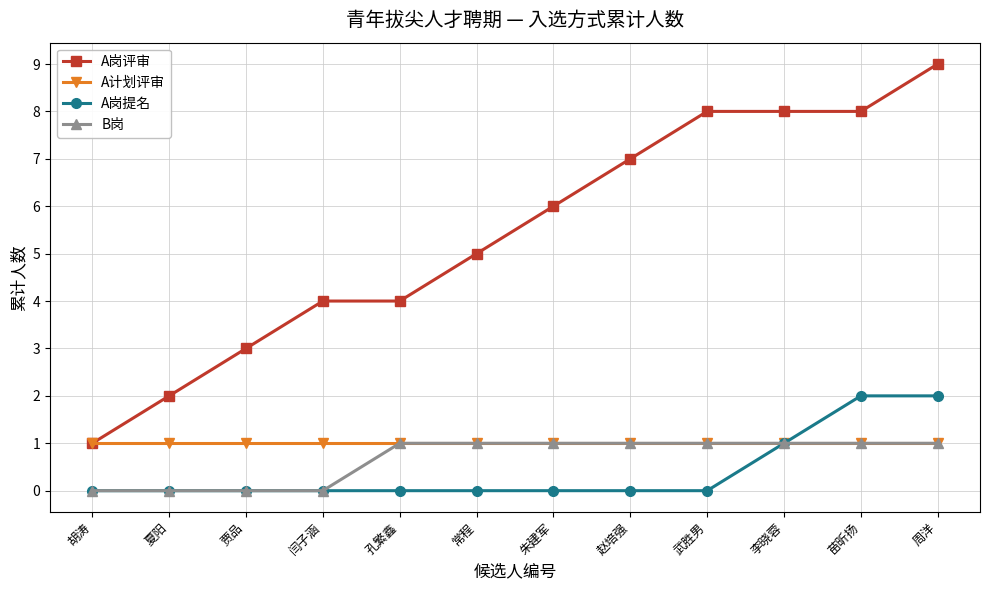

Read the B岗 value at 赵培强.

1